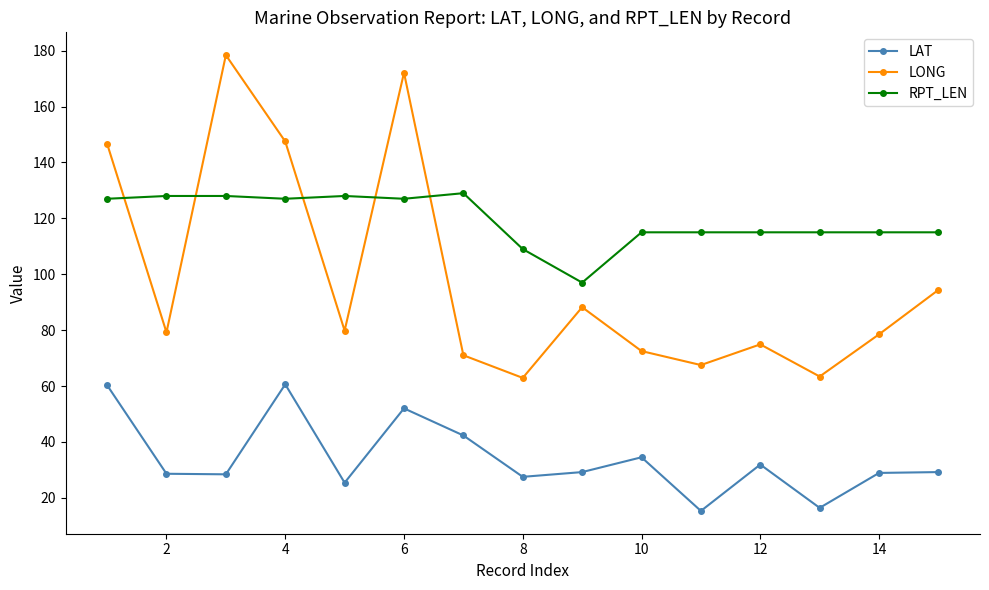

At how many categories does at least one series exceed 144?

4